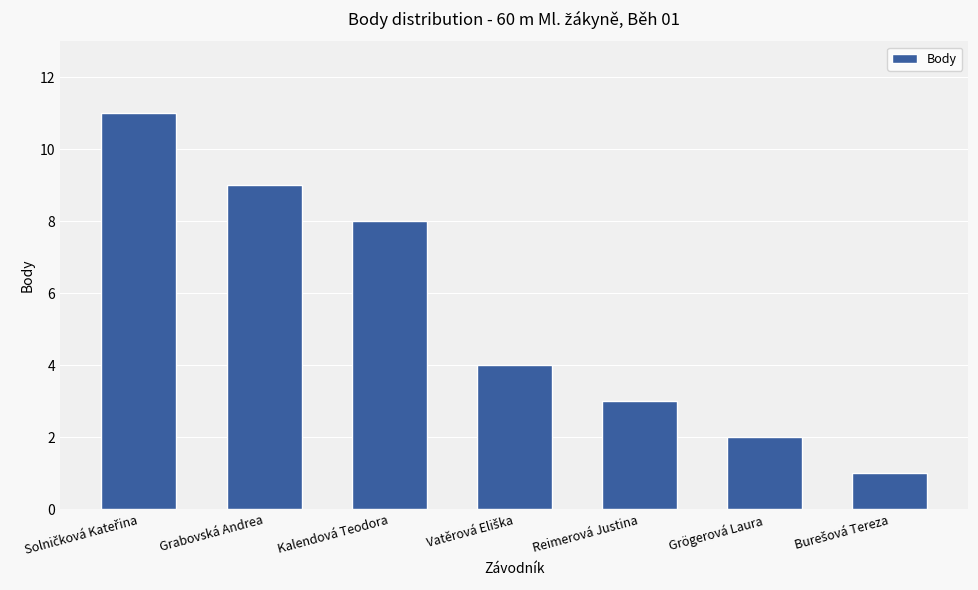

Are the bars grouped side by side (vs. stacked)?

No